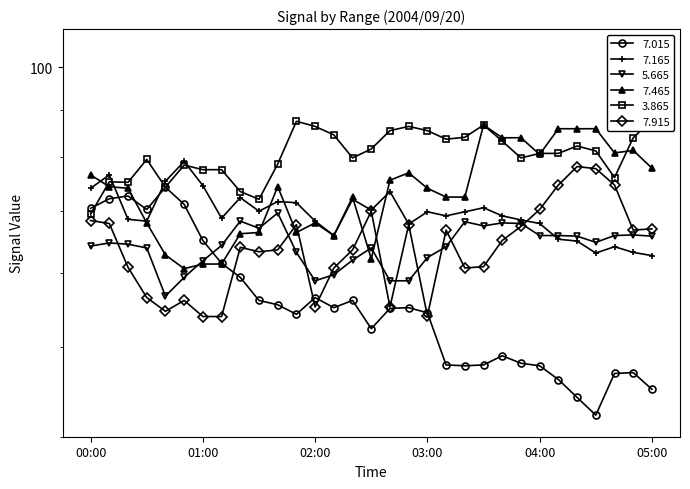

Between 01:10 and 03:50, which is larger?

01:10